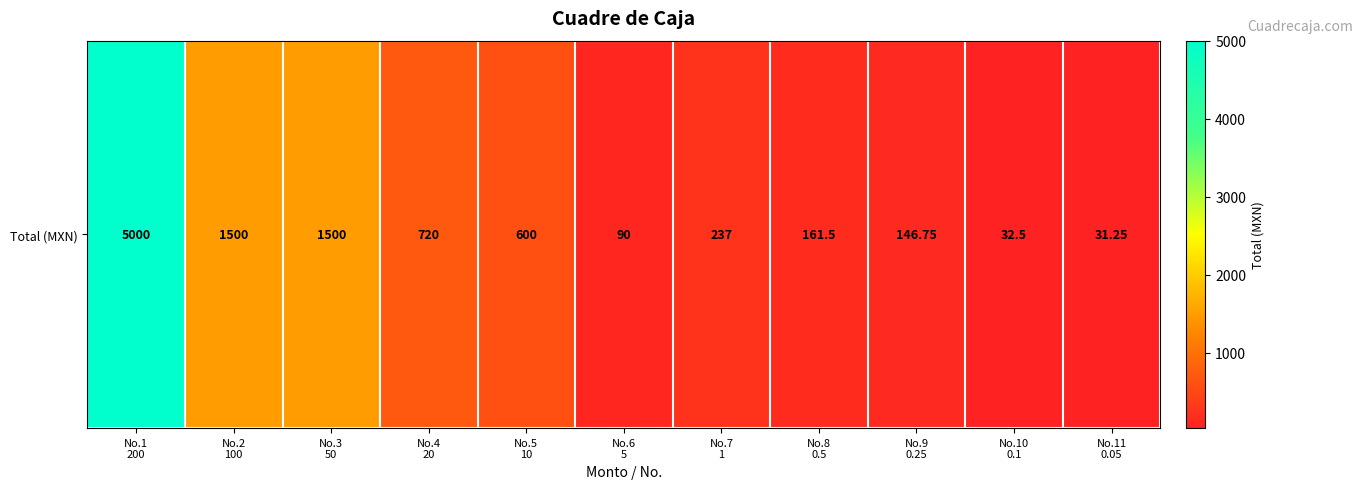

Approximately how many times larger is the value at No.3
50 compared to No.7
1?

6.3